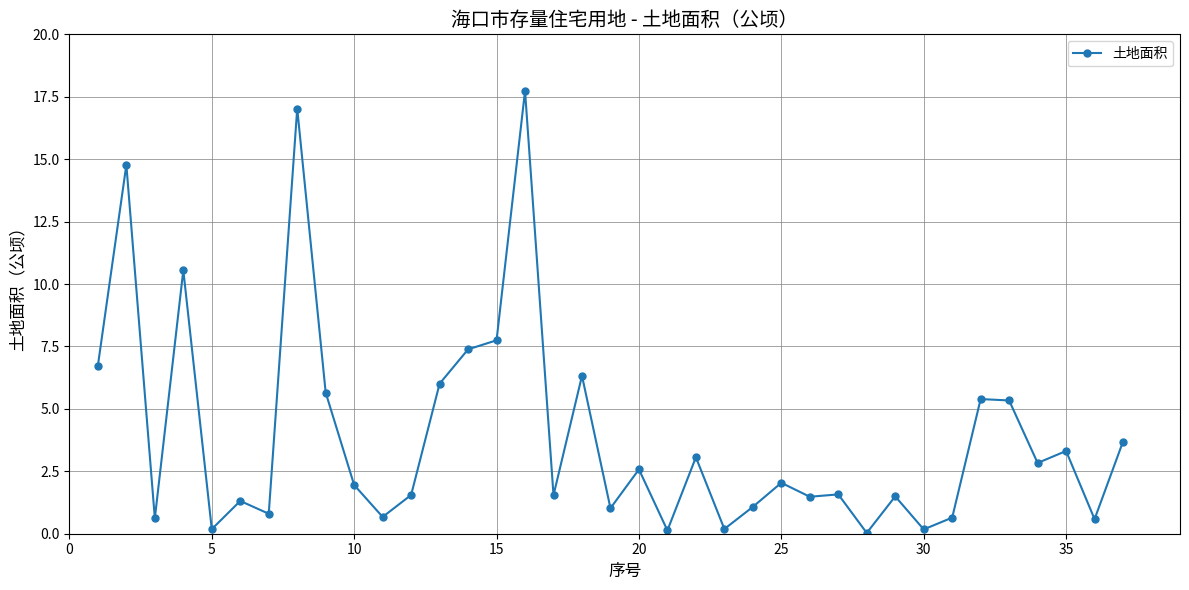

What is the value of the 8th point from the left?

17.0